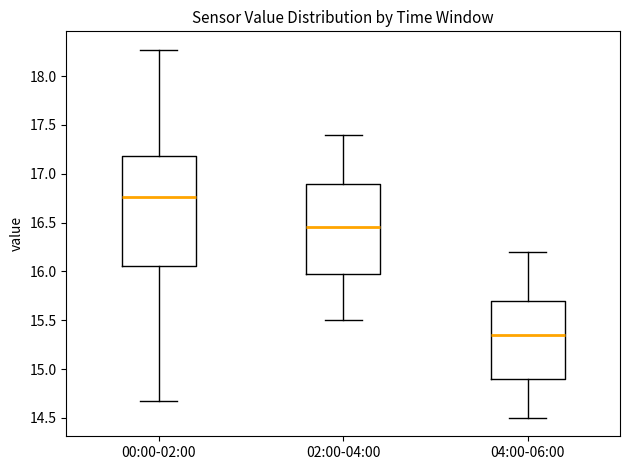

Which box has the lowest median line?

04:00-06:00